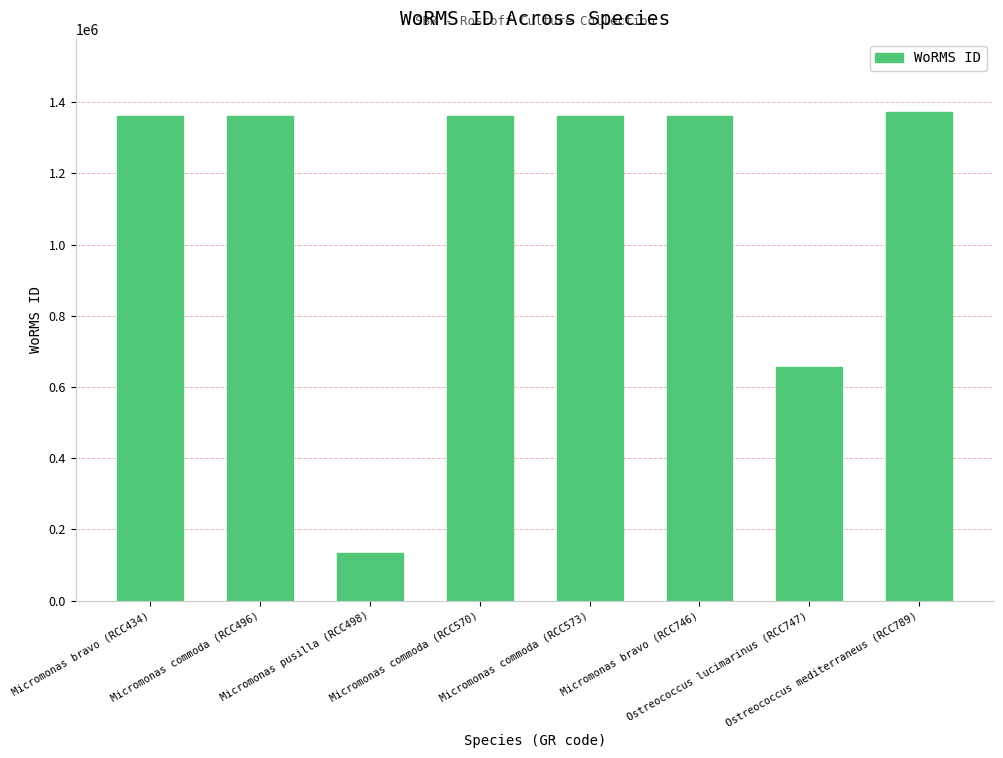

The chart shows a value of 134564 at Micromonas pusilla (RCC498). True or false?

True